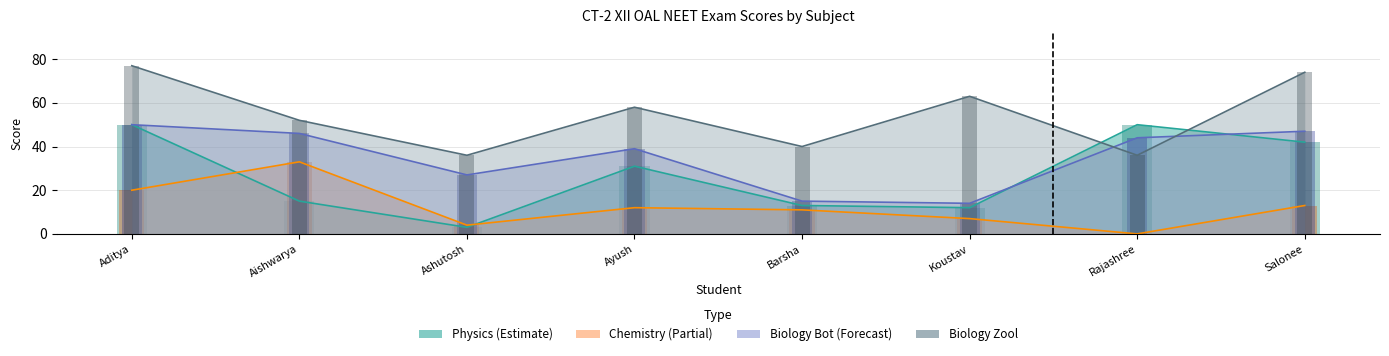

Which series has the largest range (max minus min)?

Physics